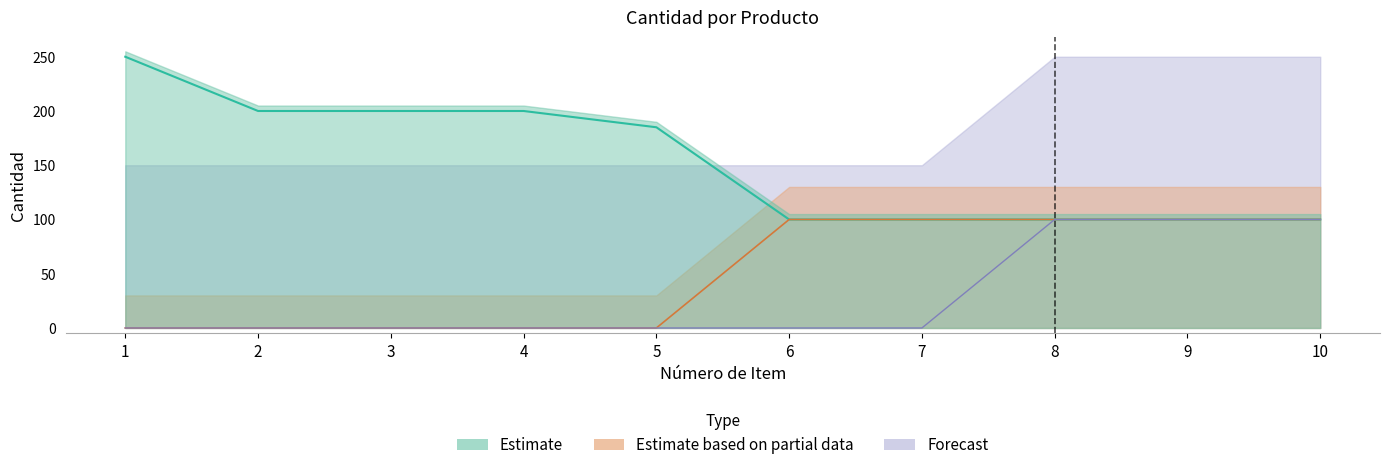

The Forecast series shows -36 at 7. True or false?

False